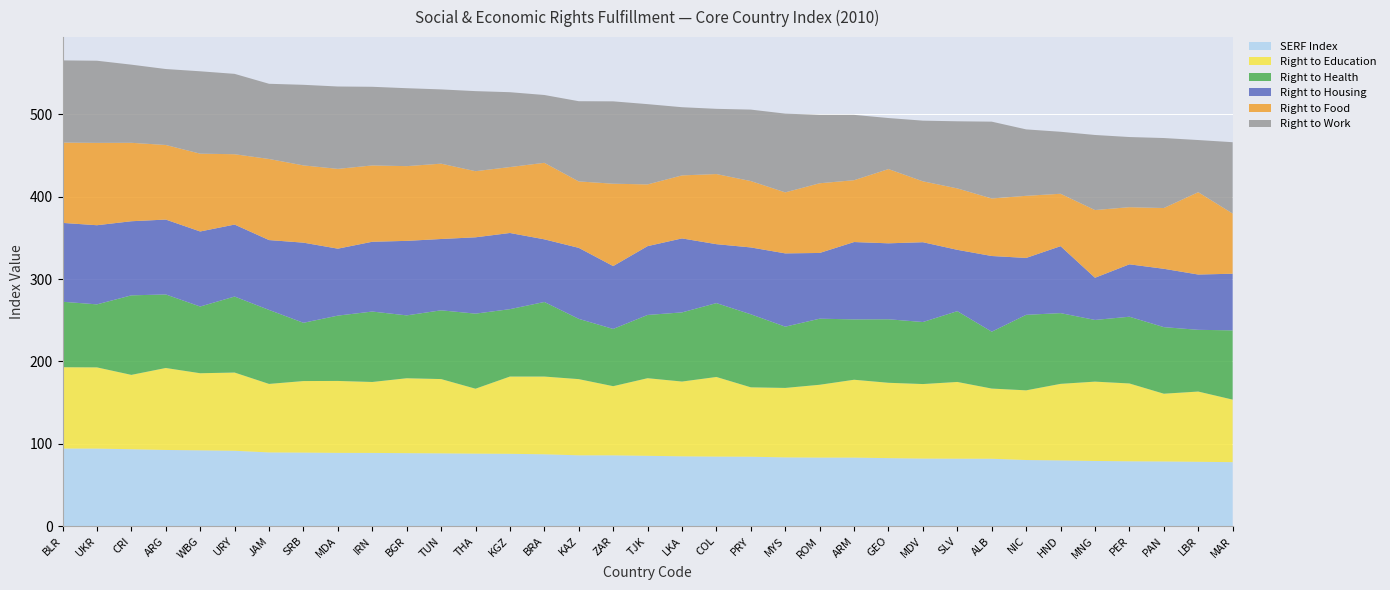

Reading left to right, what are all the values shown in this chart?

SERF Index: 94.2	94.2	93.4	92.5	92.0	91.5	89.5	89.3	89.0	88.9	88.6	88.4	88.0	87.8	87.2	86.0	86.0	85.4	84.8	84.5	84.3	83.5	83.2	83.2	82.6	82.1	81.9	81.9	80.3	79.8	79.2	78.8	78.5	78.1	77.7
Right to Education: 98.7	98.6	90.3	99.5	93.6	95.0	83.2	86.9	87.3	86.2	91.0	90.2	78.8	93.8	94.4	92.5	84.0	94.2	90.8	96.7	84.3	84.4	88.4	94.5	91.5	90.5	93.2	85.2	84.6	93.0	96.3	94.5	82.3	85.3	75.9
Right to Health: 79.5	76.5	96.6	89.3	81.0	92.3	89.9	70.8	79.3	85.5	76.3	83.5	91.2	81.8	90.5	73.2	69.5	76.8	84.0	89.7	88.7	74.4	80.2	73.3	77.1	75.3	86.0	69.1	91.7	85.9	74.9	81.0	80.8	75.0	84.1
Right to Housing: 95.7	96.1	90.0	90.9	91.1	87.4	84.8	97.3	81.3	84.8	90.5	86.6	92.7	92.5	76.1	86.2	76.3	83.6	89.8	71.5	81.2	89.0	79.8	93.9	92.2	96.9	74.5	91.9	69.1	81.3	51.2	63.6	70.8	67.1	68.8
Right to Food: 97.6	100.0	95.2	90.6	94.5	85.4	98.5	93.8	96.9	92.7	90.8	91.5	80.3	80.0	92.9	80.7	100.0	74.9	76.5	85.1	80.6	74.1	84.6	75.1	90.2	73.9	74.6	69.8	75.4	63.6	82.2	69.4	73.8	100.0	73.0
Right to Work: 99.8	99.7	94.9	92.2	100.0	97.6	91.3	97.9	100.0	95.5	94.6	90.2	97.2	90.9	82.3	97.4	100.0	97.5	82.8	79.2	86.8	95.6	83.1	79.3	62.0	73.7	81.5	93.3	80.6	75.3	91.1	85.2	85.0	63.3	86.6